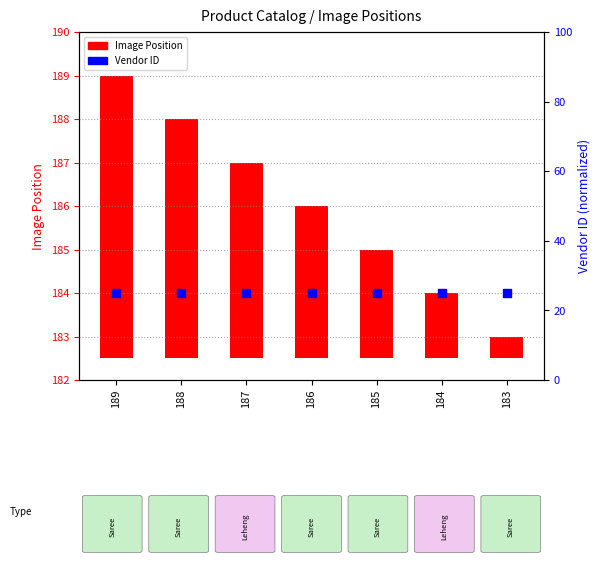

At how many categories does at least one series exceed 21?

7